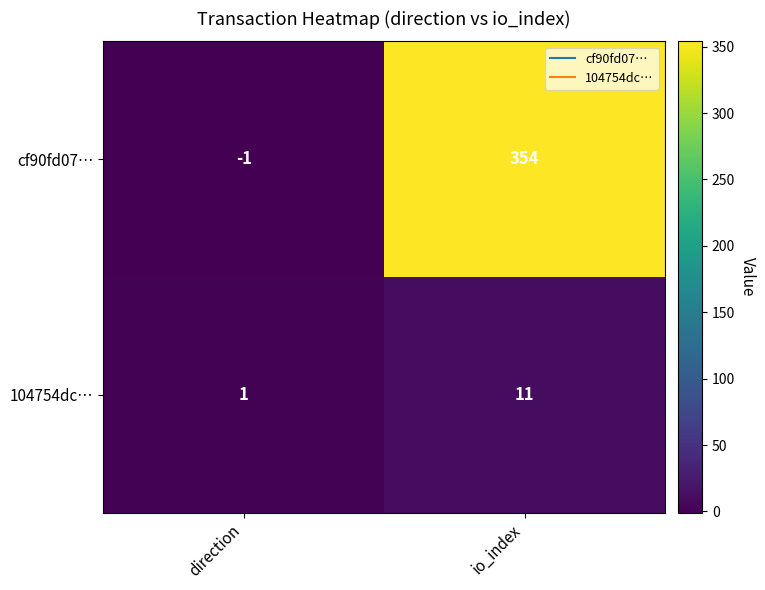

Rank the series by their average value, from highest to lowest.

cf90fd07…, 104754dc…